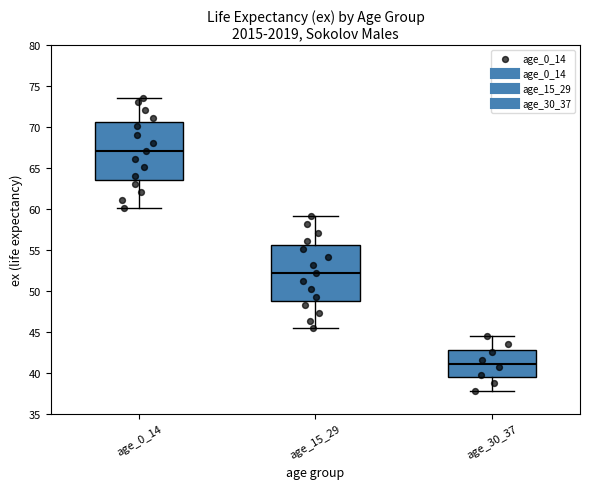

Reading left to right, read every box against the y-axis: the position of its median line, the range the box covers, and the ends of its whiskers. The values are not printed on the chart, so give them approximately, as read against the axis.

age_0_14: median 67.0, box 63.5 to 70.5, whiskers 60.0 to 73.5
age_15_29: median 52.0, box 49.0 to 55.5, whiskers 45.5 to 59.0
age_30_37: median 41.0, box 39.5 to 43.0, whiskers 38.0 to 44.5